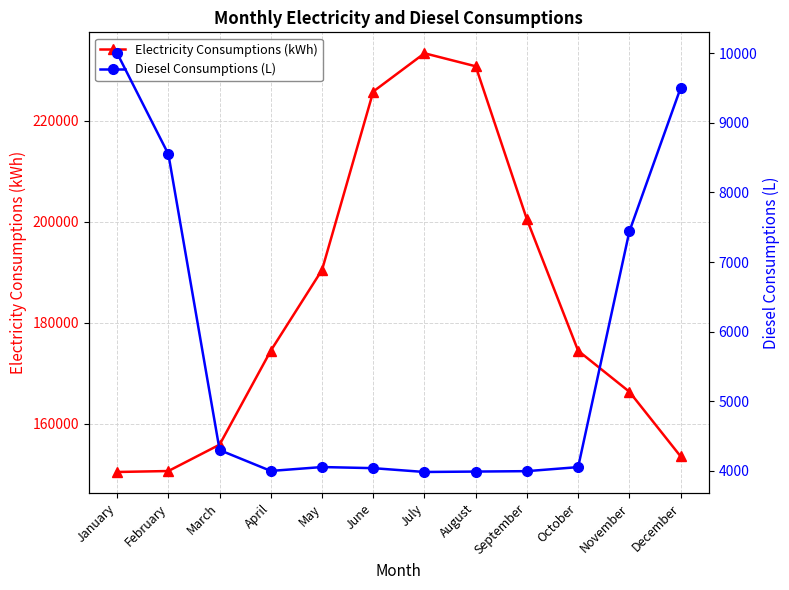

What is the difference between the highest and lowest values at January?

140440